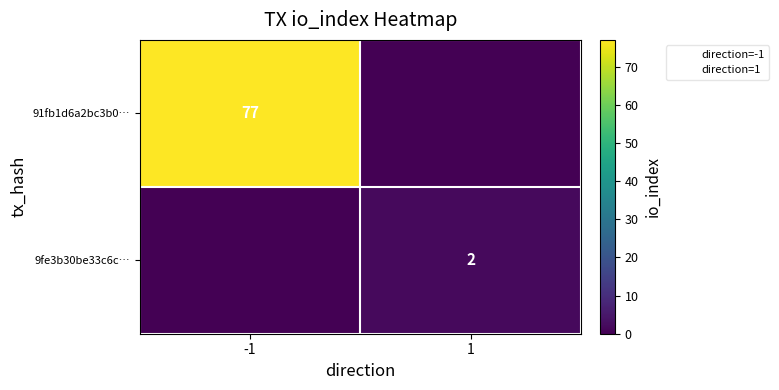

List the labels in order of 9fe3b30be33c6c… value, smallest first.

-1, 1